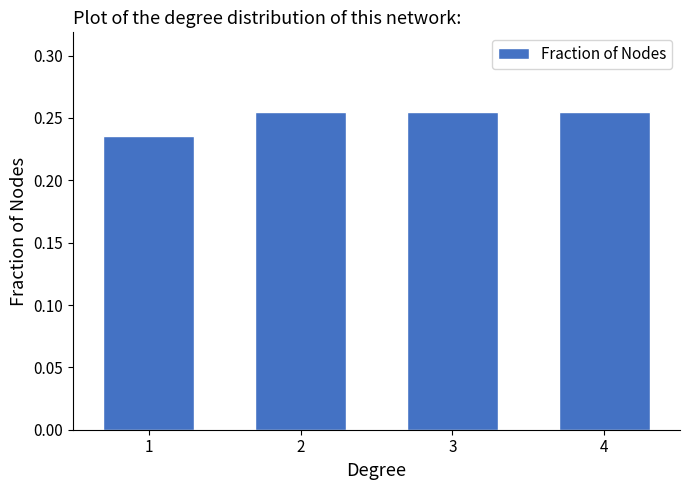

What is the sum of all values?

1.0